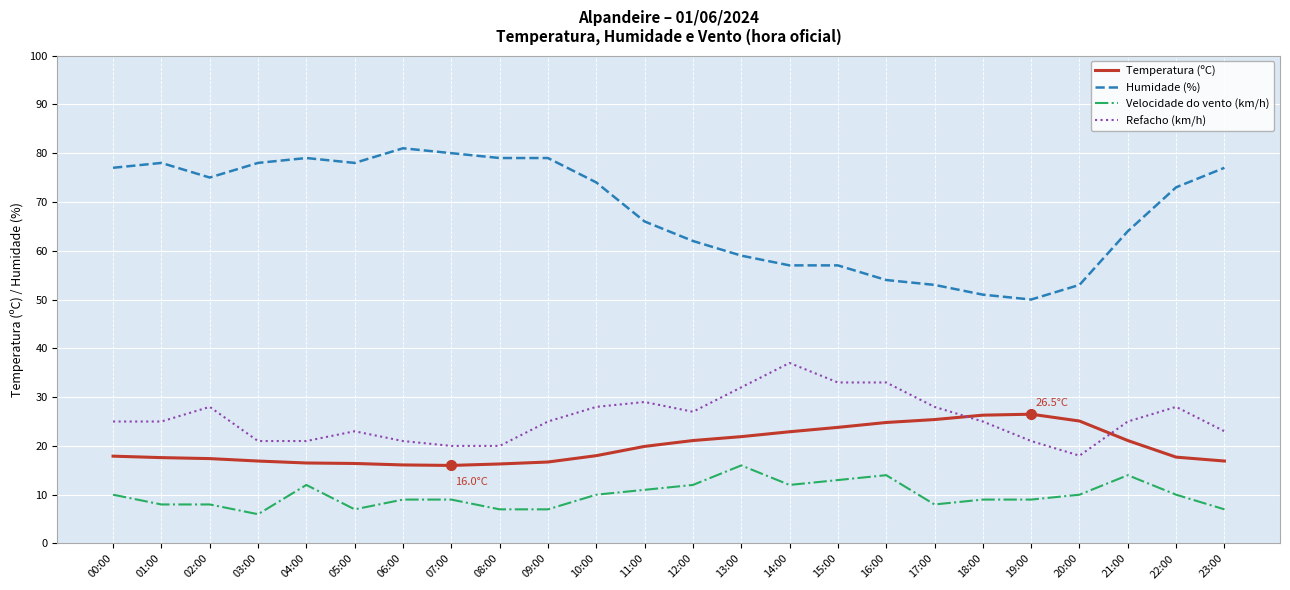

Which series has the largest total across all categories?

Humidade (%)